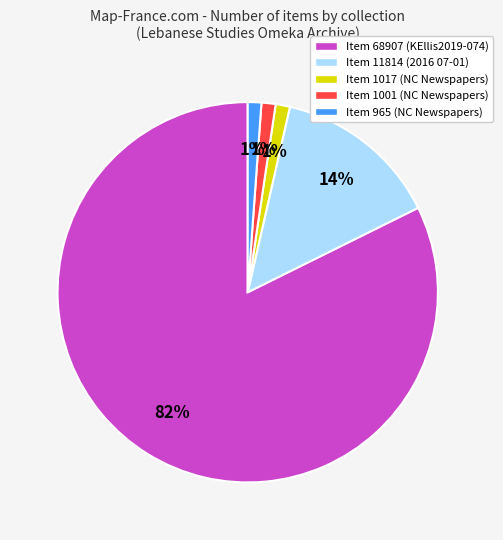

Is the sum of Item 965 (NC Newspapers) and Item 68907 (KEllis2019-074) greater than half?

Yes